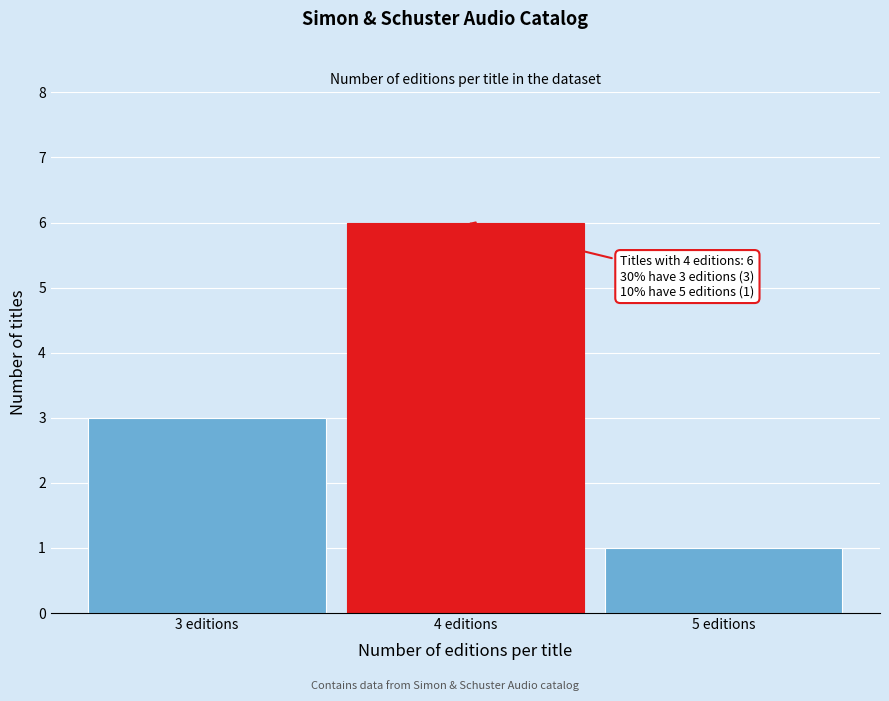

Reading left to right, extract all data points from this chart.

3	6	1